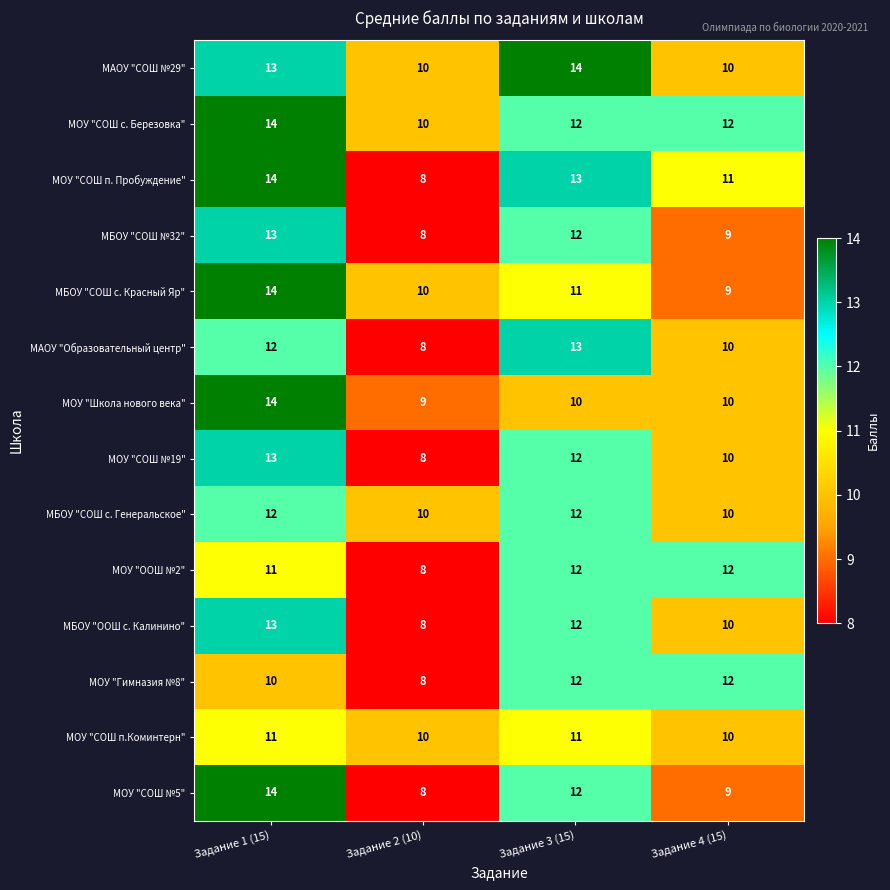

At which category is the sum across all series the highest?

Задание 1 (15)